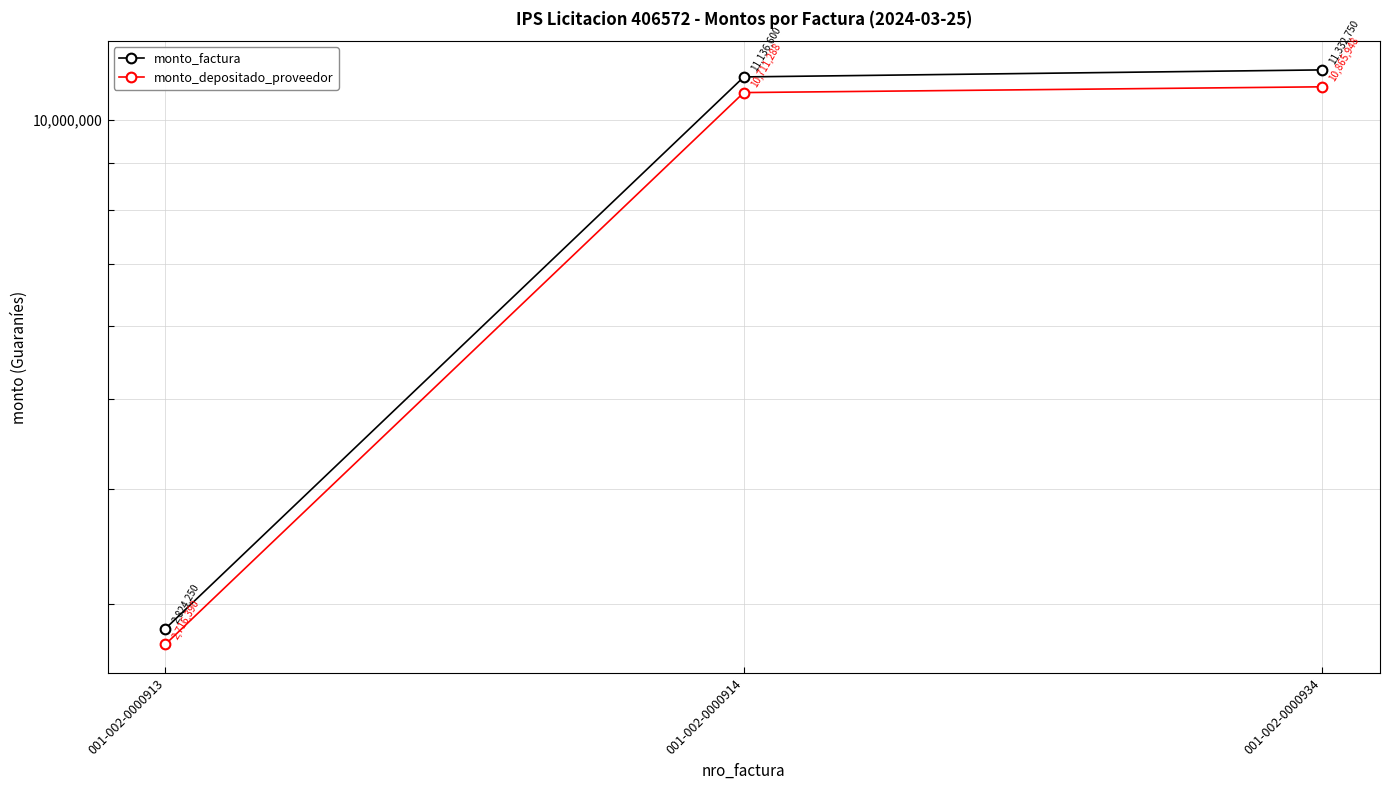

Reading left to right, transcribe all the data shown in this chart.

monto_factura: 2824250	11136600	11332750
monto_depositado_proveedor: 2716390	10711288	10865948